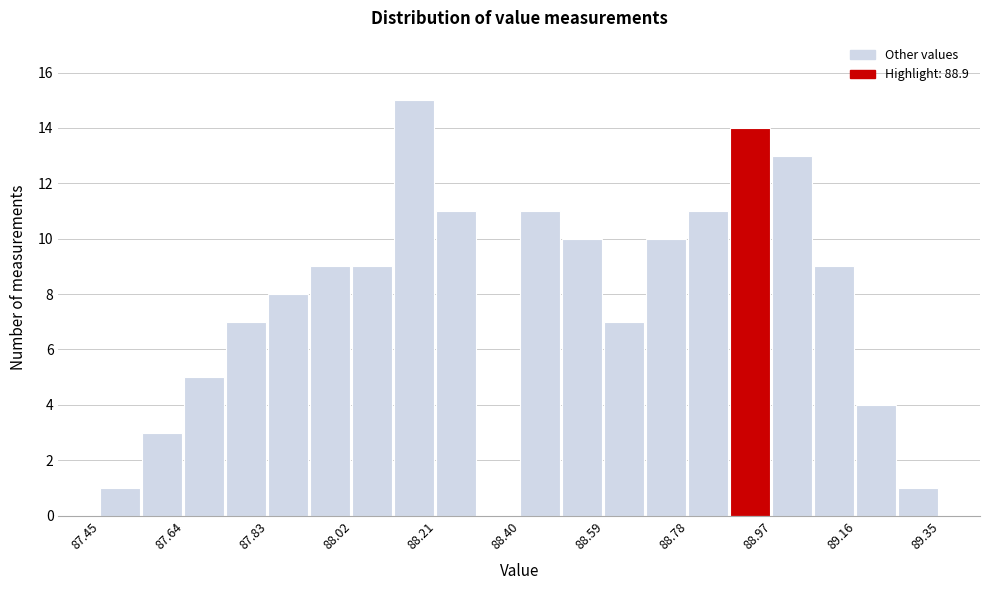

What is the height of the bar covering 87.545 to 87.640 on the x-axis? Neither the bar edges nor the heights are printed on the chart, so give them approximately, as read against the axes.

3